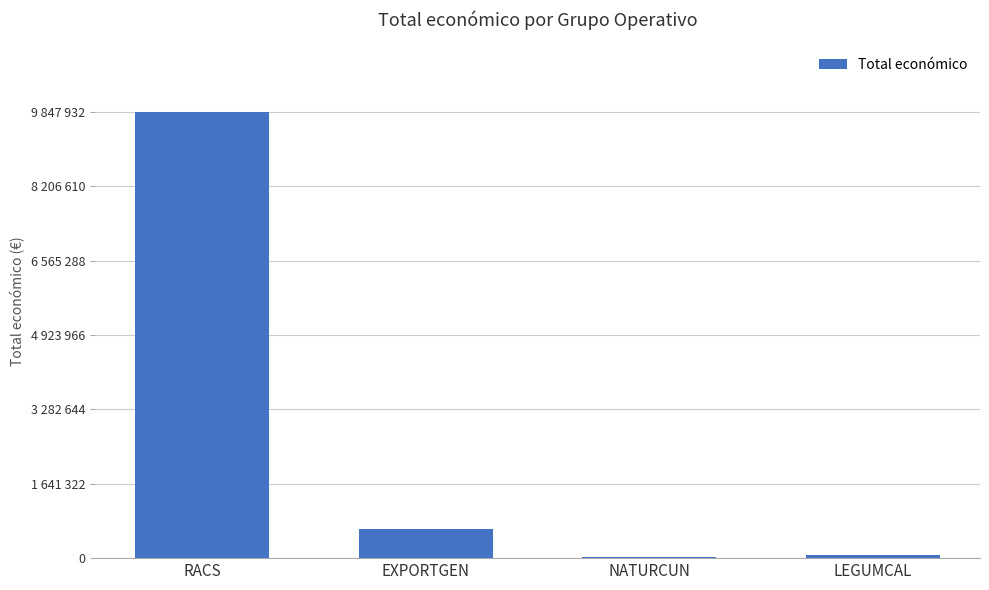

Between LEGUMCAL and RACS, which is larger?

RACS